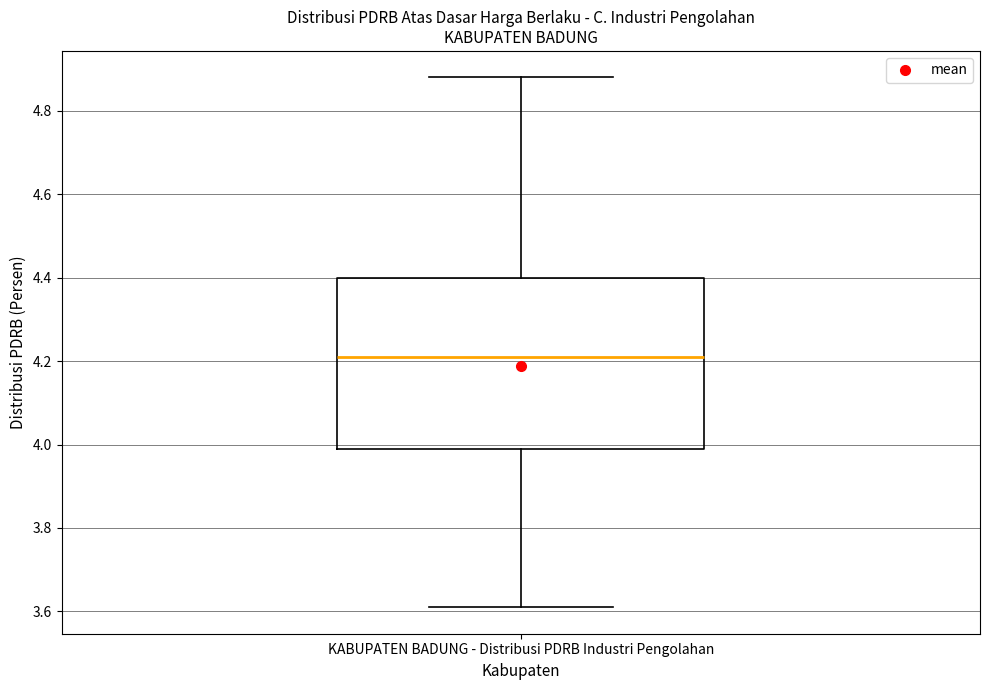

Where is the lower edge of the box for KABUPATEN BADUNG - Distribusi PDRB Industri Pengolahan on the y-axis? The values are not printed on the chart, so give them approximately, as read against the axis.

4.00